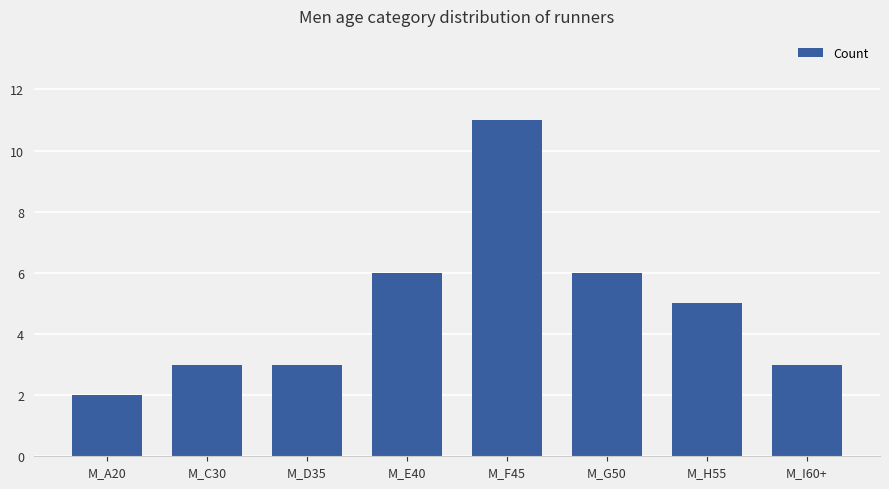

What is the difference between the maximum and minimum values?

9